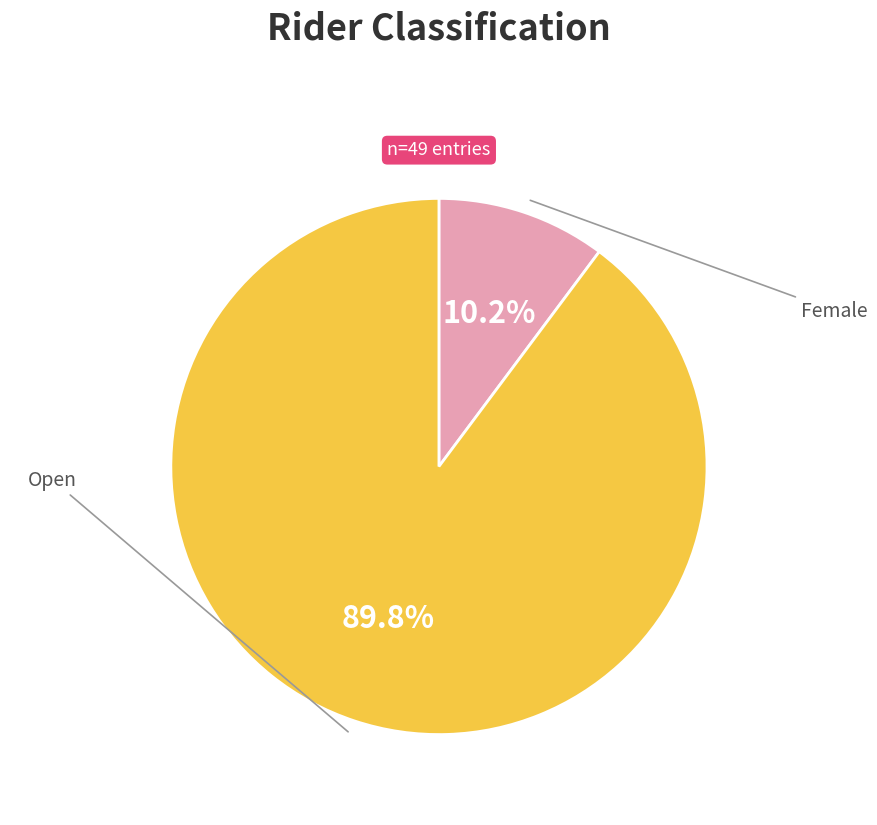

Does any single category account for the majority?

Yes